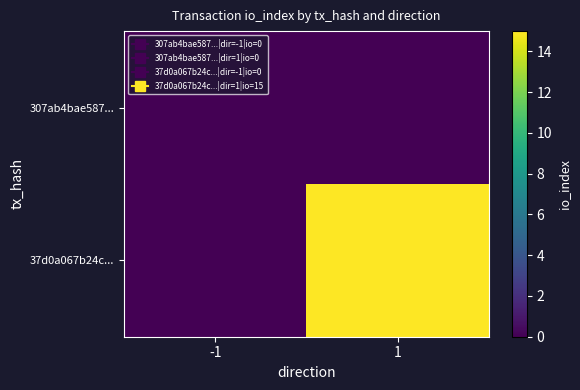

Between 1 and -1, which is larger?

1